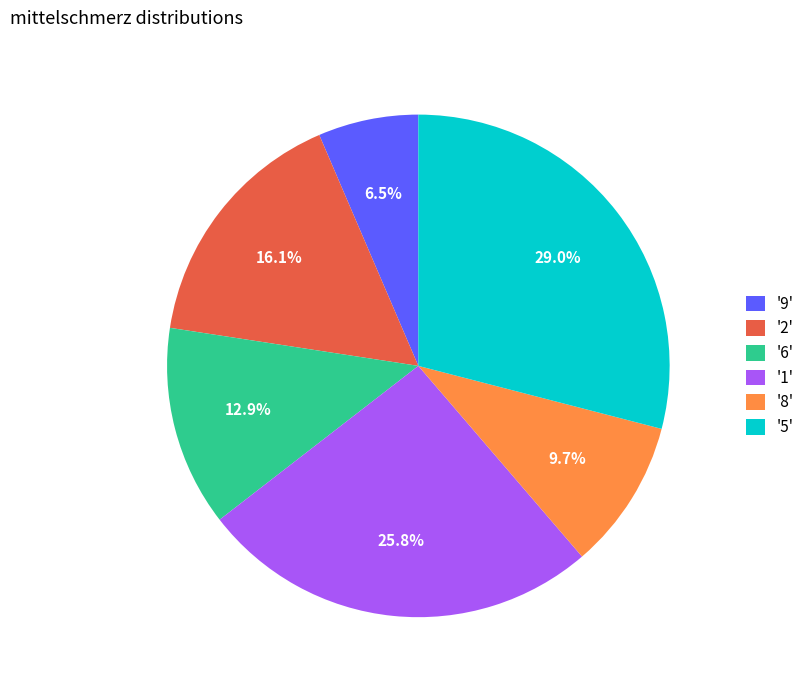

Which slice is the smallest?

'9'